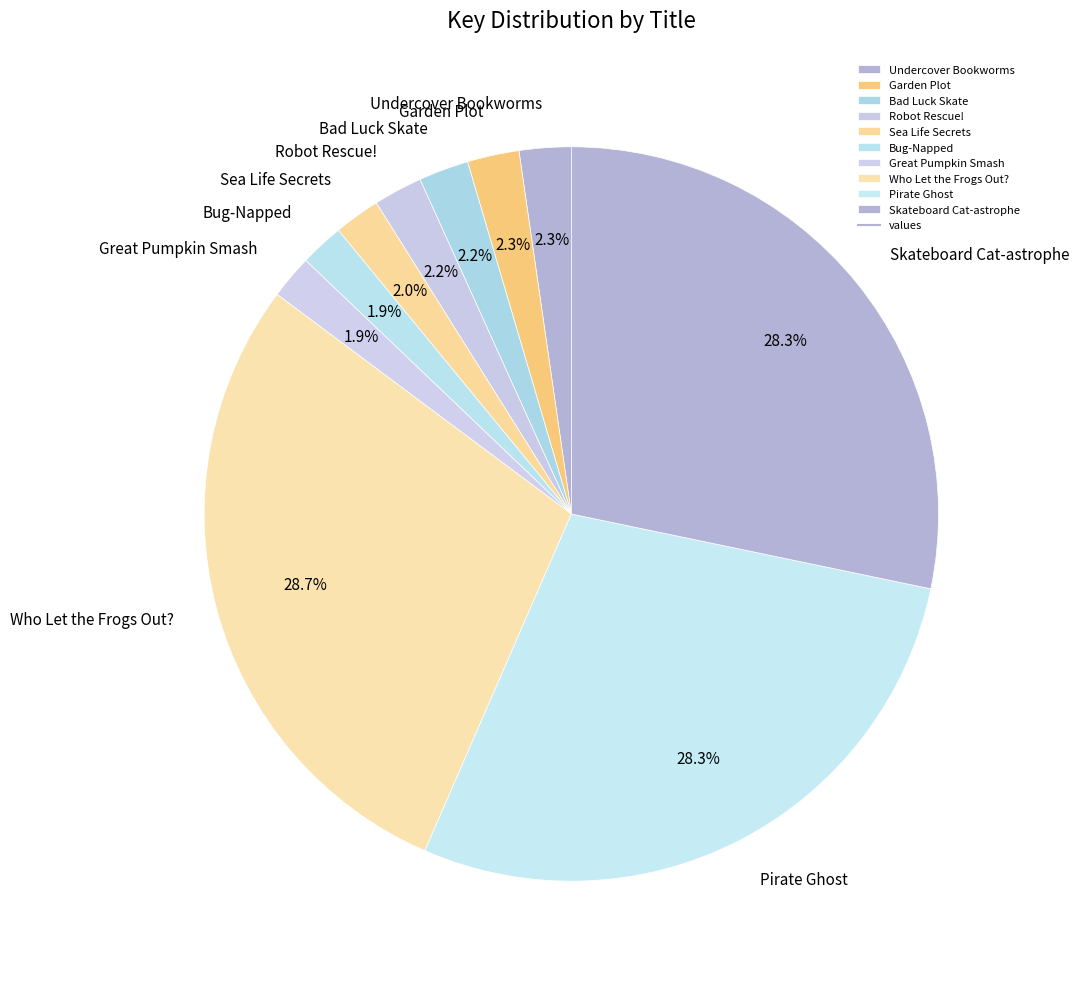

What is the ratio of the value at Great Pumpkin Smash to the value at Robot Rescue!?

0.9